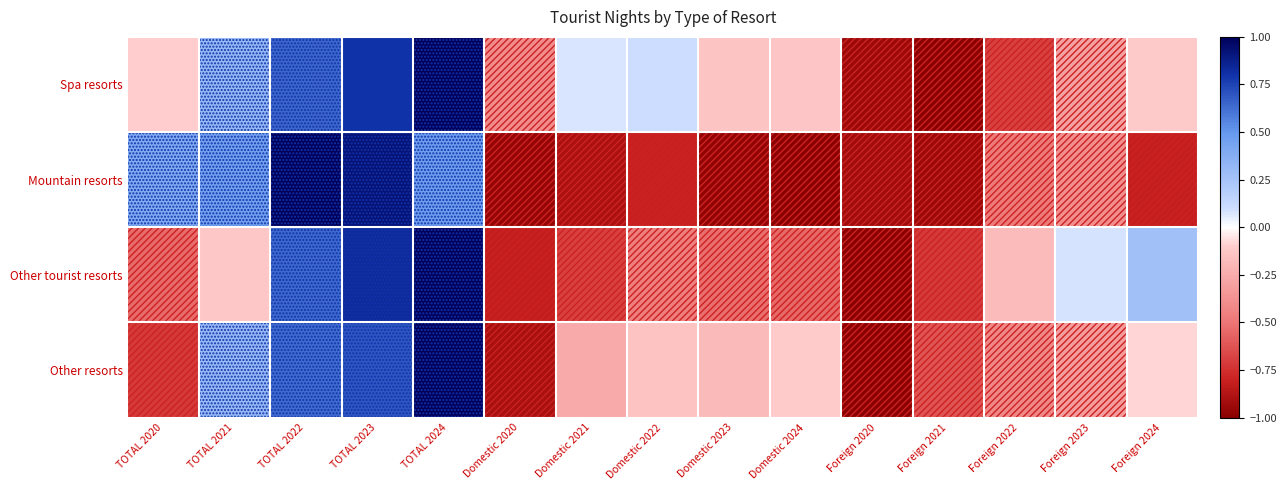

What is the maximum value shown in the chart?

1.0